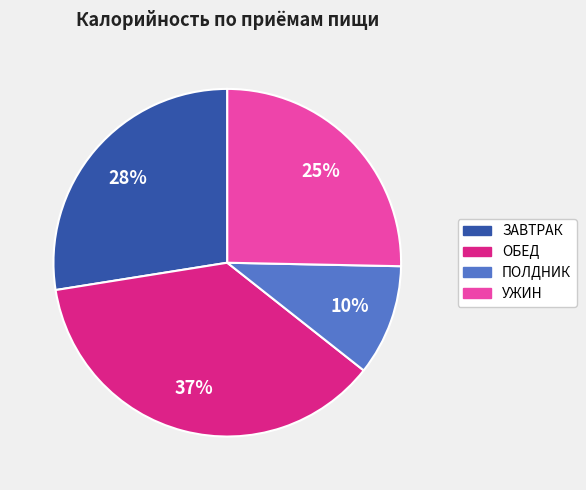

How many slices are in this pie chart?

4